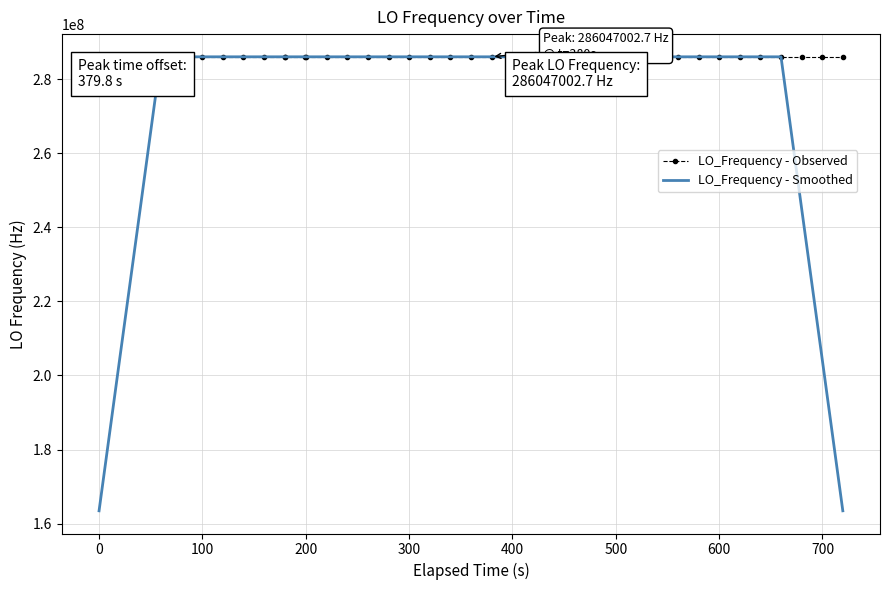

Which series has the largest total across all categories?

LO_Frequency - Observed